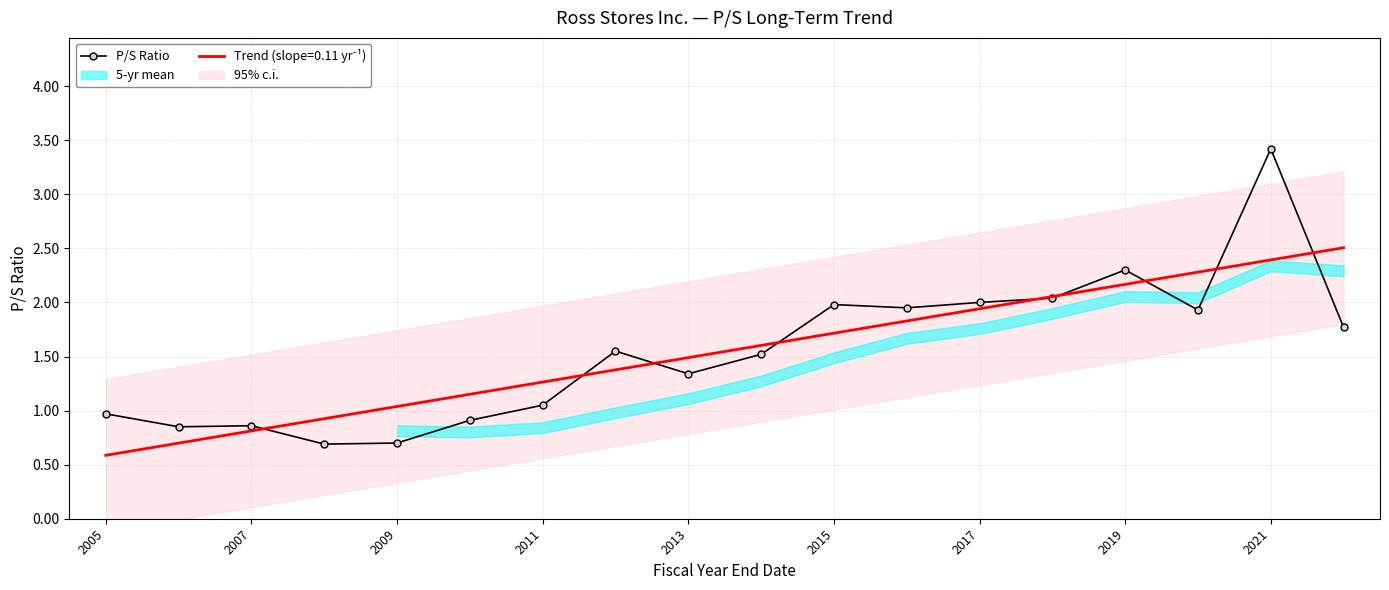

True or false: the data has more than 1 interior local peaks.

True